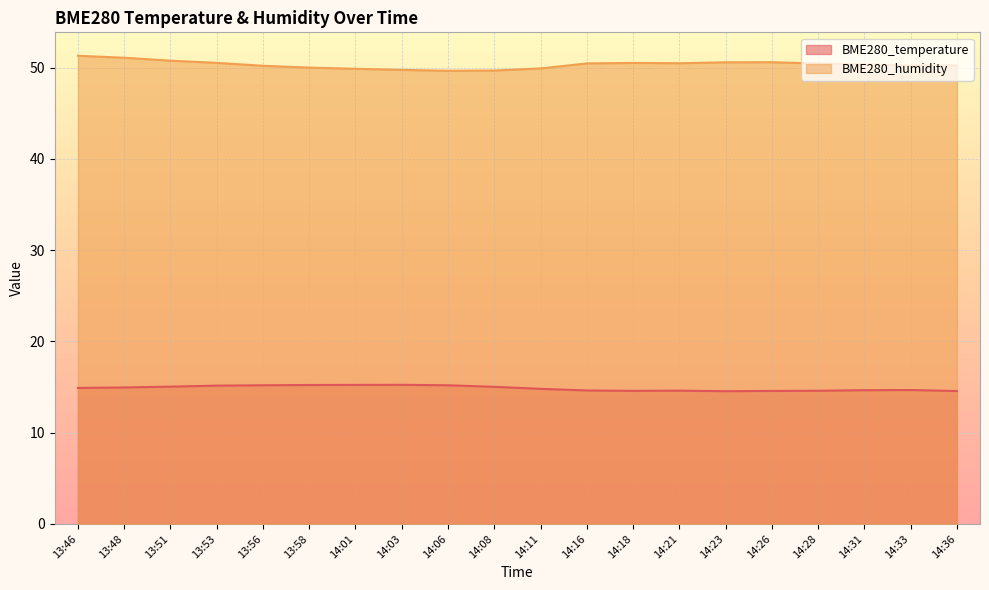

Rank the series by their maximum value, from highest to lowest.

BME280_humidity, BME280_temperature